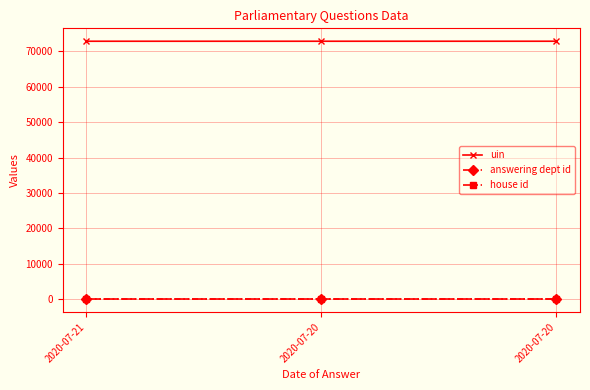

Between 2020-07-20 and 2020-07-21, which is larger?

2020-07-20